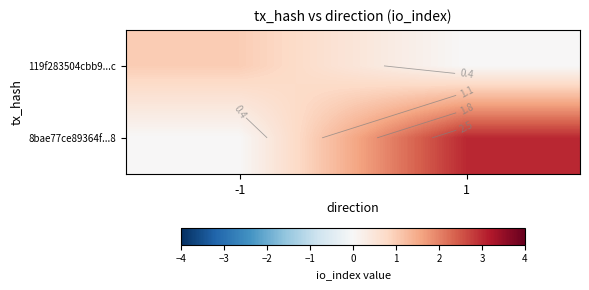

Which series has the largest total across all categories?

8bae77ce89364f...8